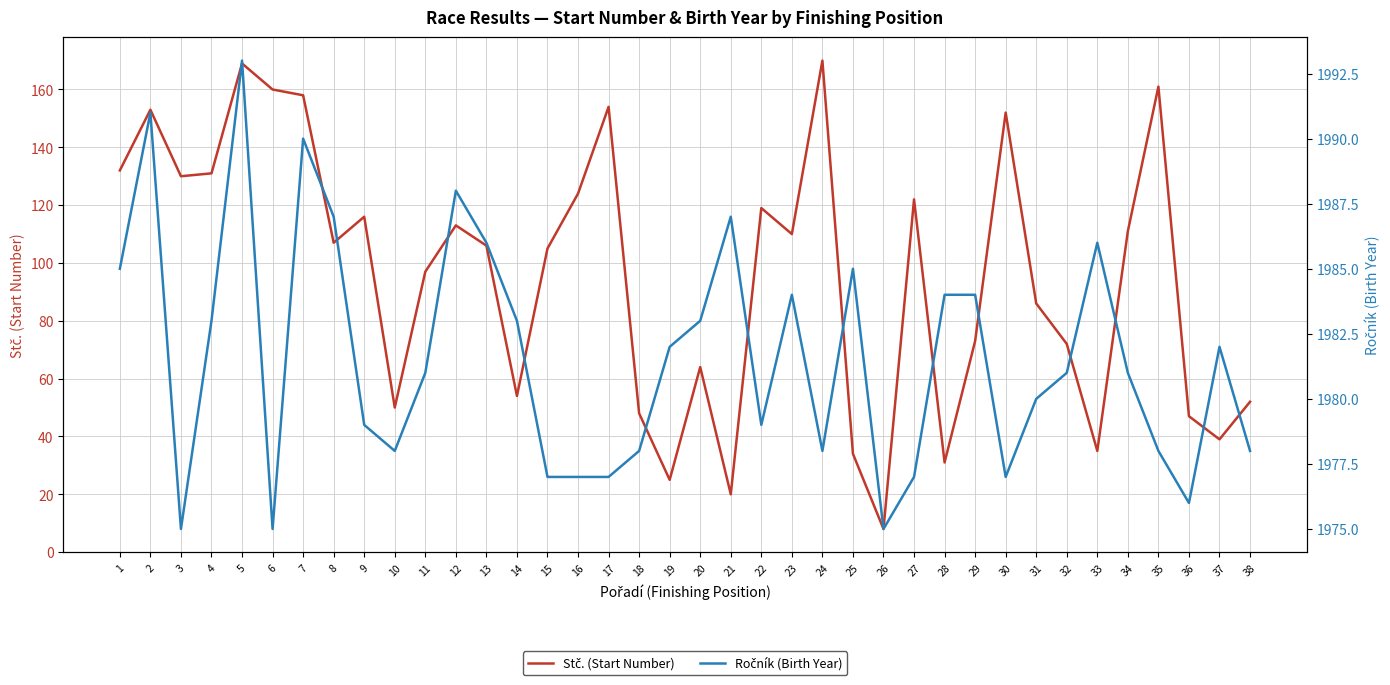

How many data points in Stč. (Start Number) are less than 107?

19